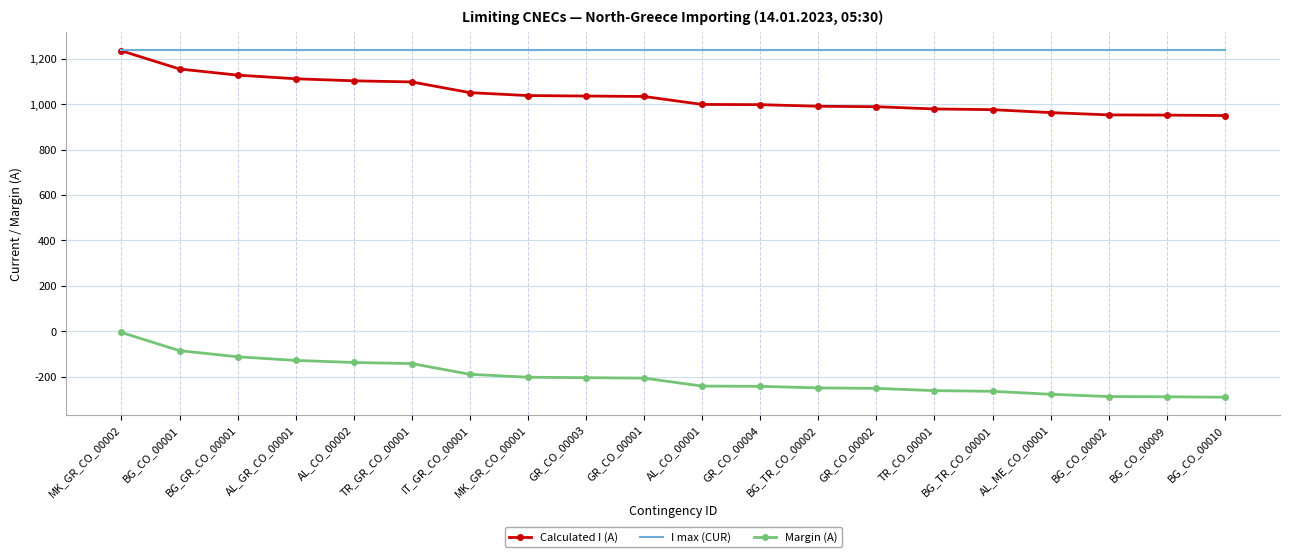

The value of I max (CUR) at BG_TR_CO_00001 is 1240. True or false?

True